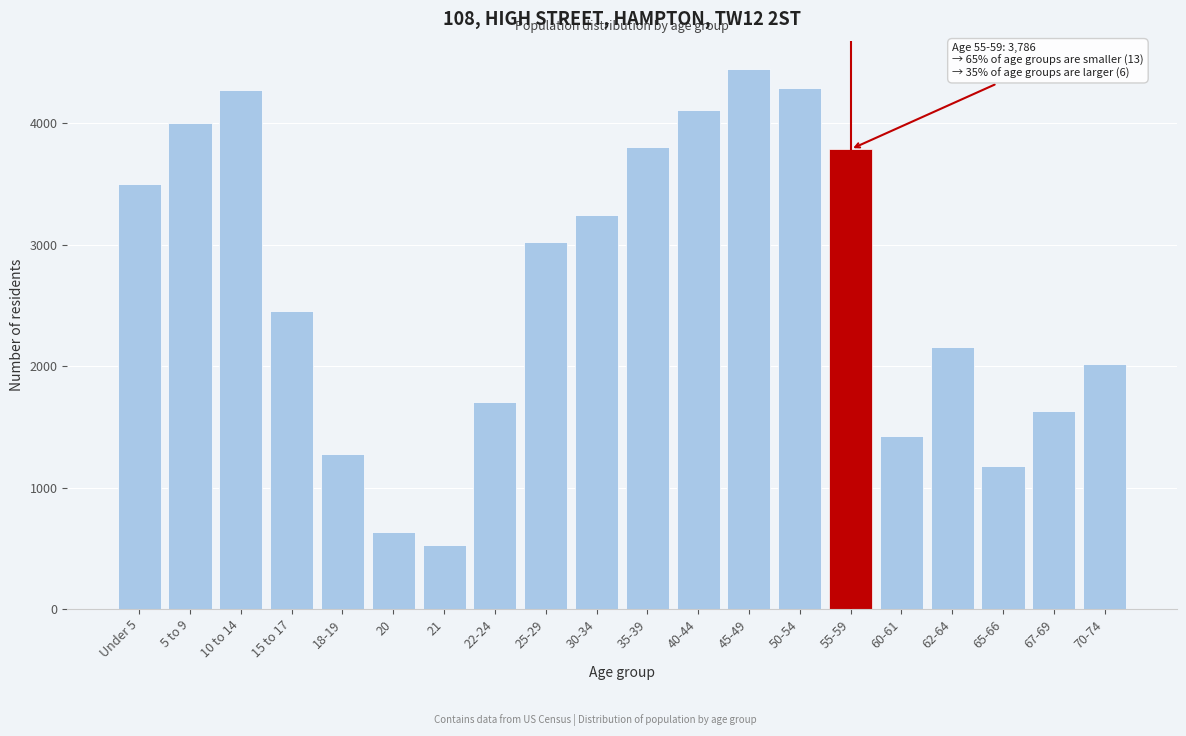

What is the value of the 19th bar from the left?

1634